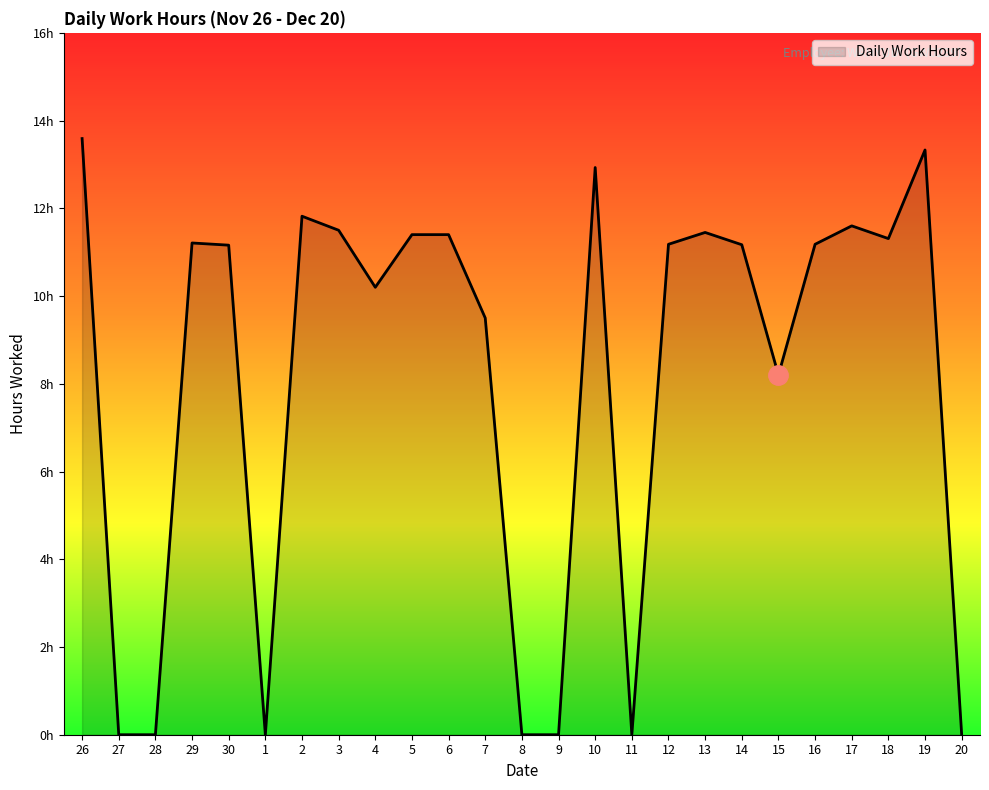

Is this an area chart (filled region under the line)?

Yes